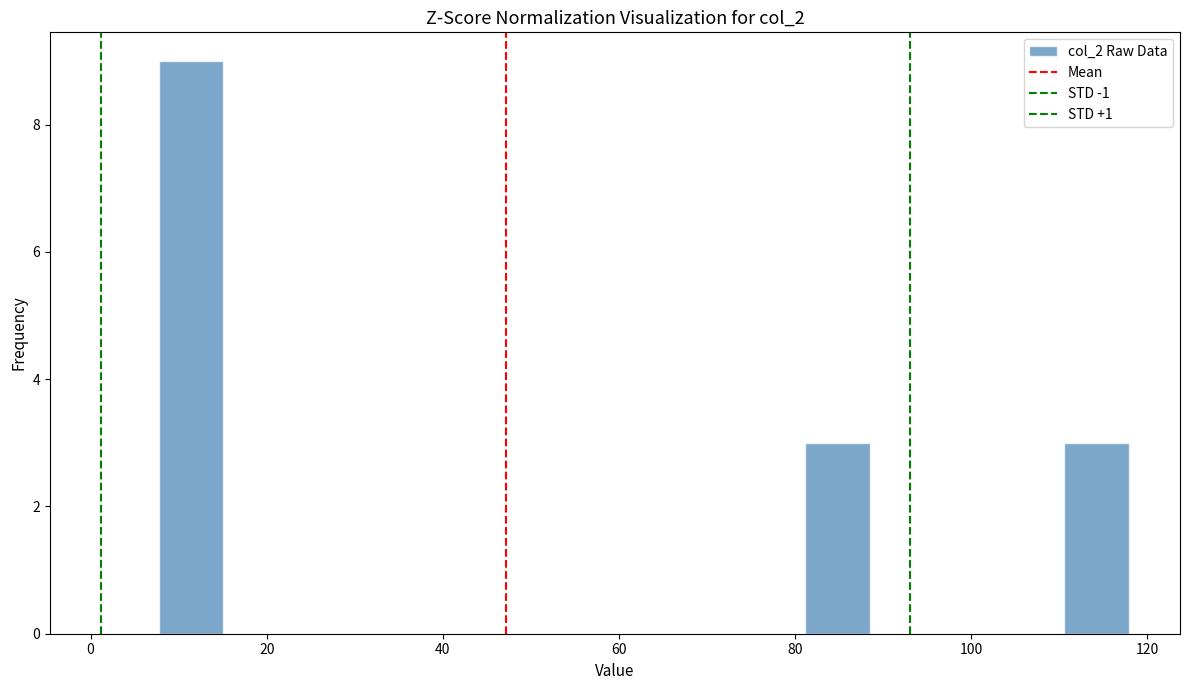

Read against the x-axis, roughly where is the centre of the tallest bar?

12